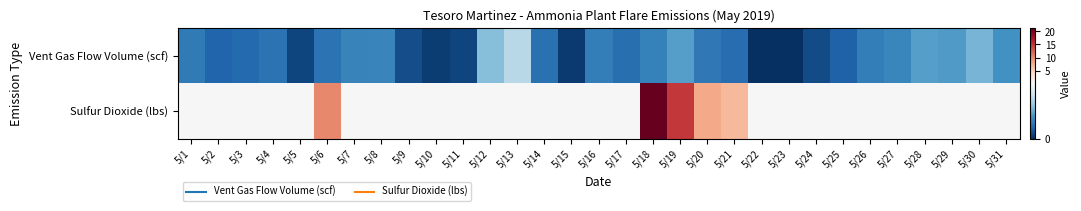

At how many categories does at least one series exceed 11?

2